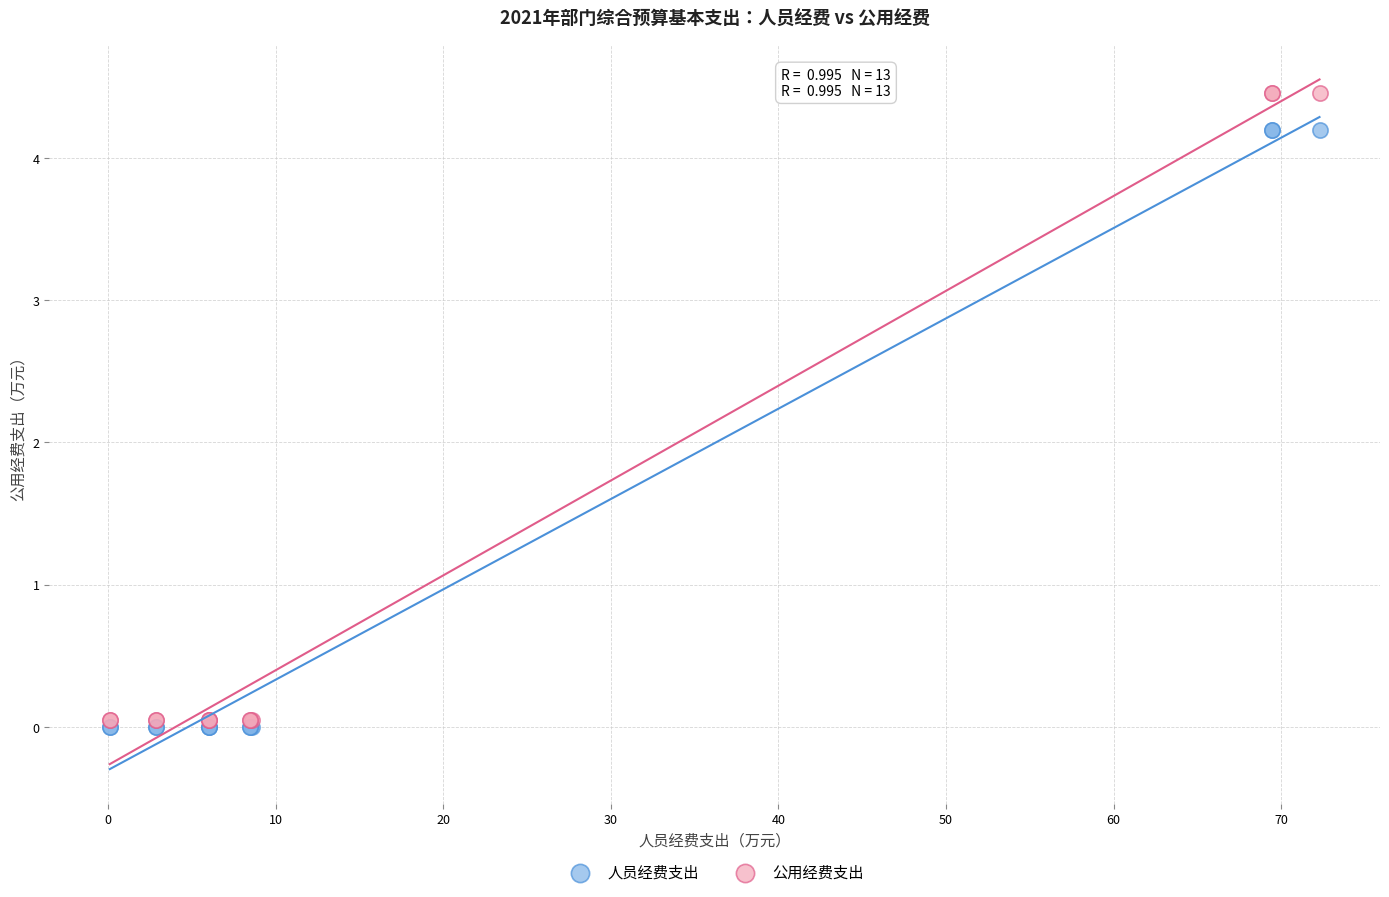

Which series contains the lowest Y value?

人员经费支出